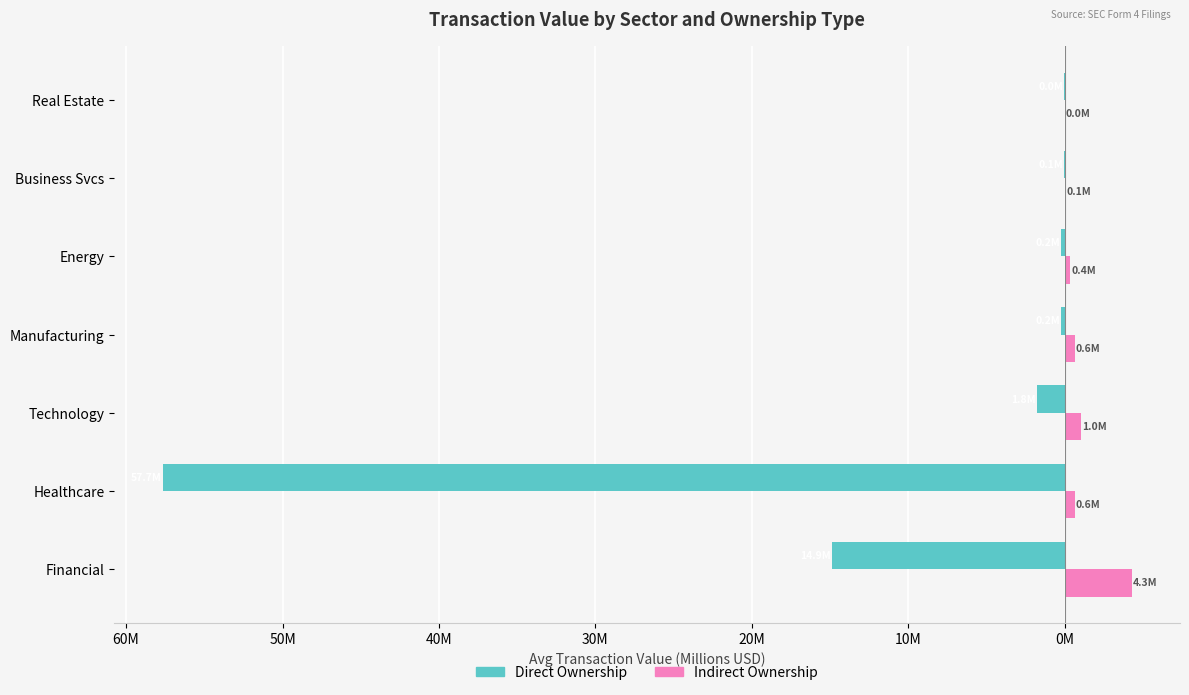

What are all the series names shown in the legend?

Direct Ownership, Indirect Ownership